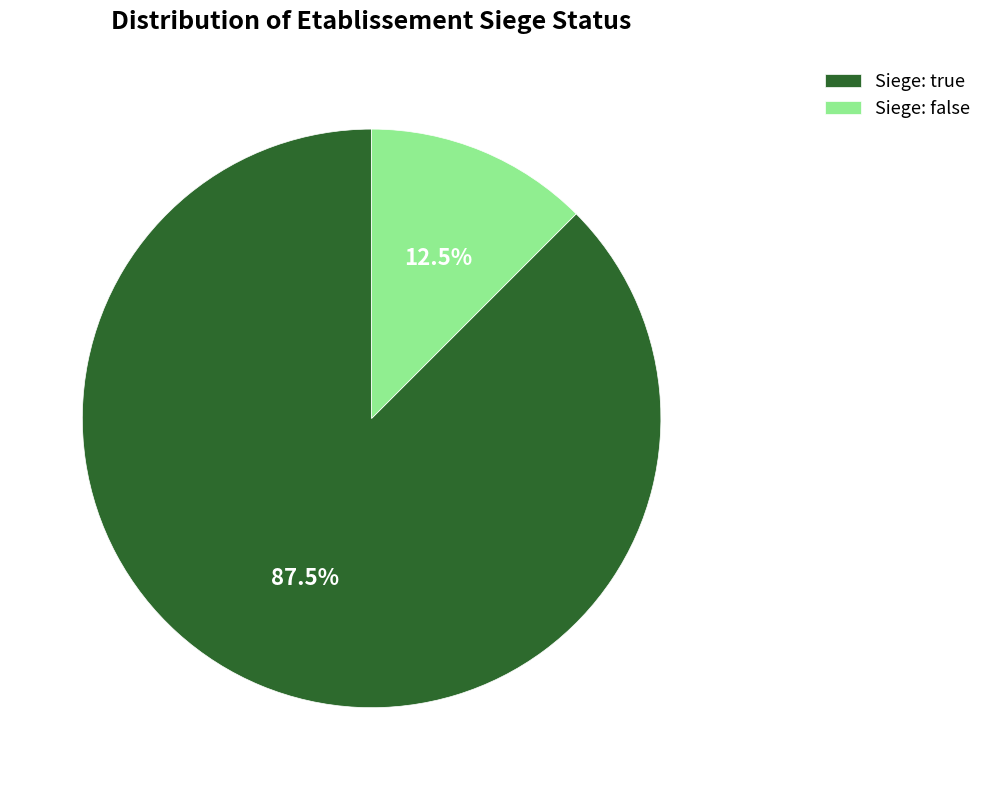

Between Siege: true and Siege: false, which is larger?

Siege: true